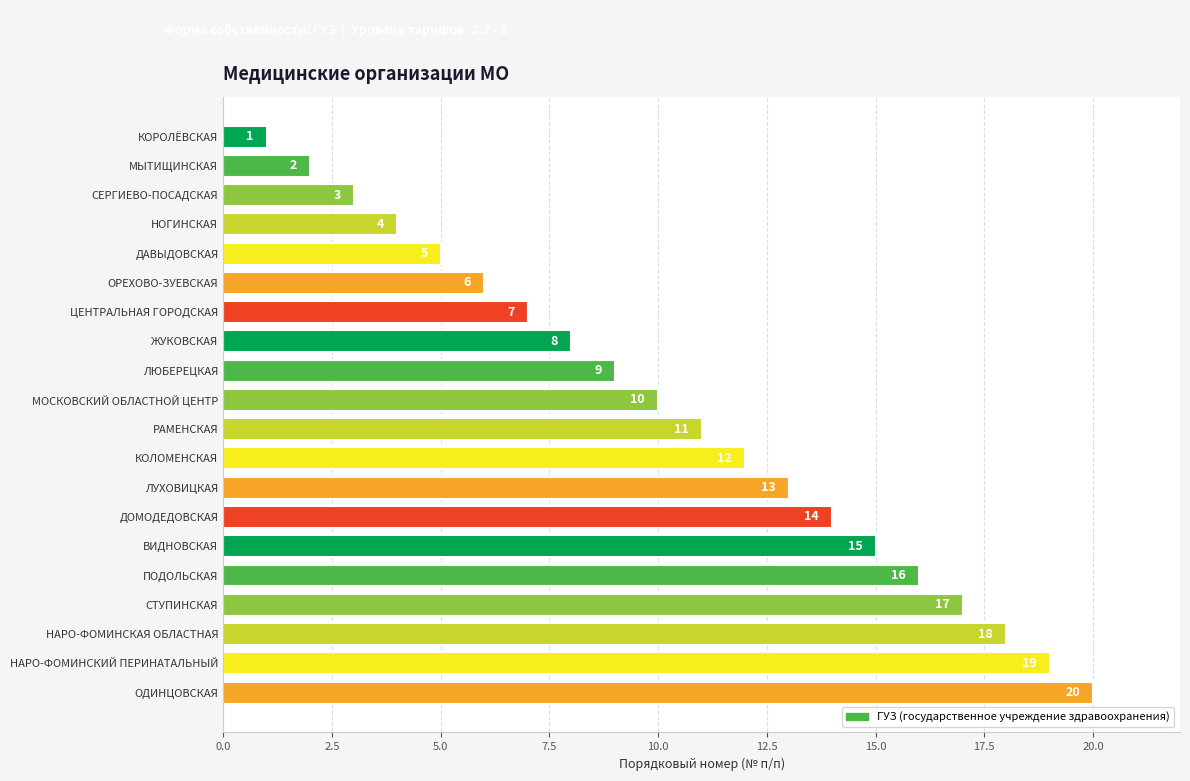

List the labels in order of value, smallest first.

КОРОЛЁВСКАЯ, МЫТИЩИНСКАЯ, СЕРГИЕВО-ПОСАДСКАЯ, НОГИНСКАЯ, ДАВЫДОВСКАЯ, ОРЕХОВО-ЗУЕВСКАЯ, ЦЕНТРАЛЬНАЯ ГОРОДСКАЯ, ЖУКОВСКАЯ, ЛЮБЕРЕЦКАЯ, МОСКОВСКИЙ ОБЛАСТНОЙ ЦЕНТР, РАМЕНСКАЯ, КОЛОМЕНСКАЯ, ЛУХОВИЦКАЯ, ДОМОДЕДОВСКАЯ, ВИДНОВСКАЯ, ПОДОЛЬСКАЯ, СТУПИНСКАЯ, НАРО-ФОМИНСКАЯ ОБЛАСТНАЯ, НАРО-ФОМИНСКИЙ ПЕРИНАТАЛЬНЫЙ, ОДИНЦОВСКАЯ